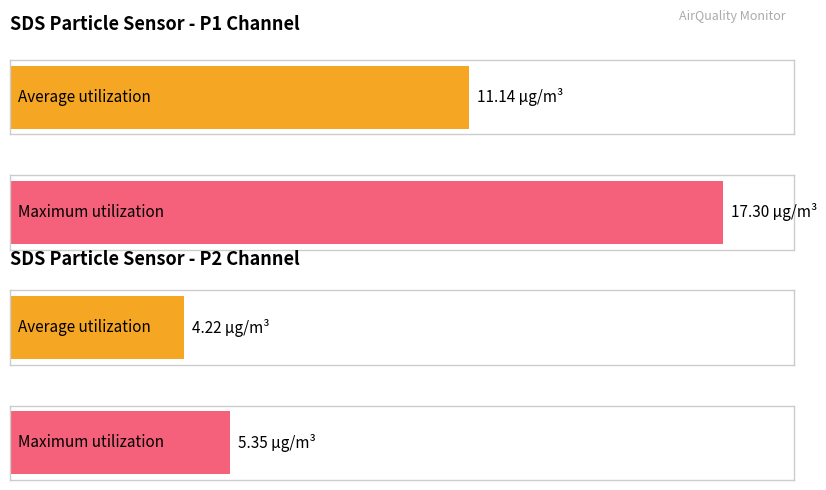

True or false: SDS_P2 has a value of 5.2 at 9.

False